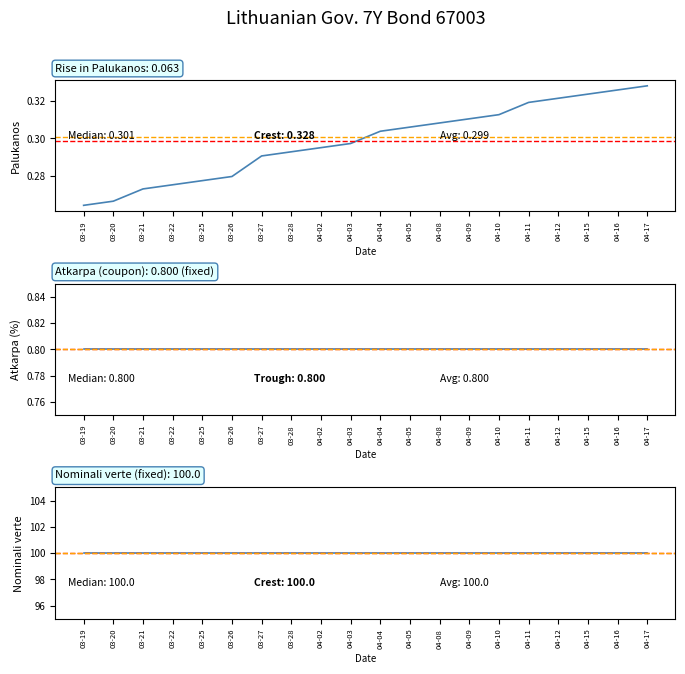

True or false: Nominali verte has a value of 100.0 at 04-16.

True